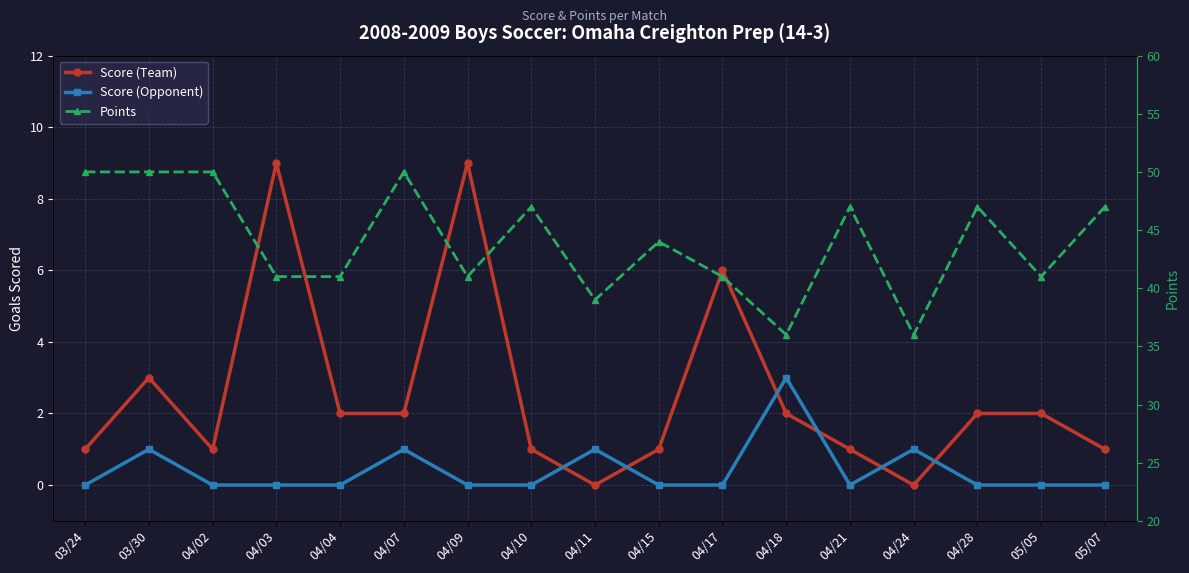

Where does the Points series first go above 44?

03/24